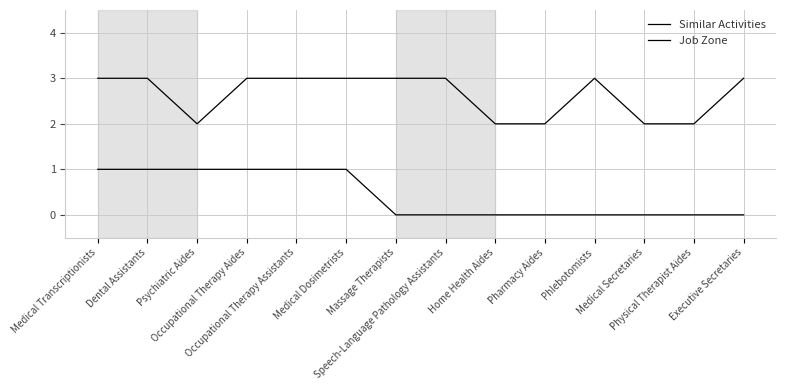

Which series has the largest range (max minus min)?

Similar Activities